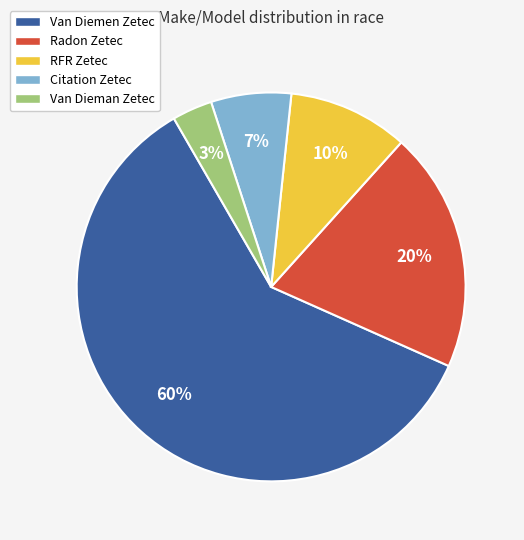

To the nearest percent, what portion does Van Diemen Zetec represent?

60%